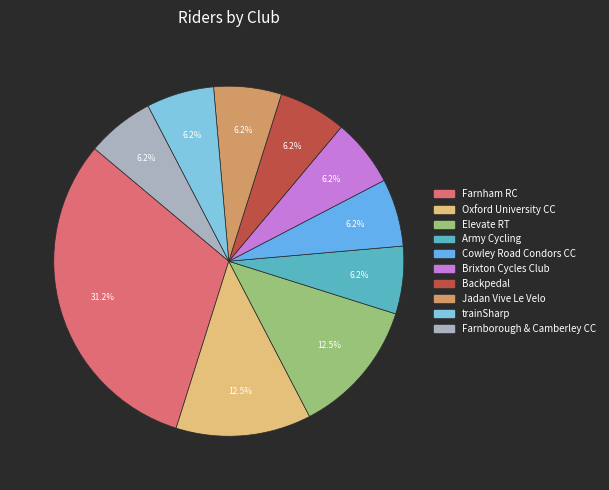

What is the ratio of the value at Cowley Road Condors CC to the value at Brixton Cycles Club?

1.0